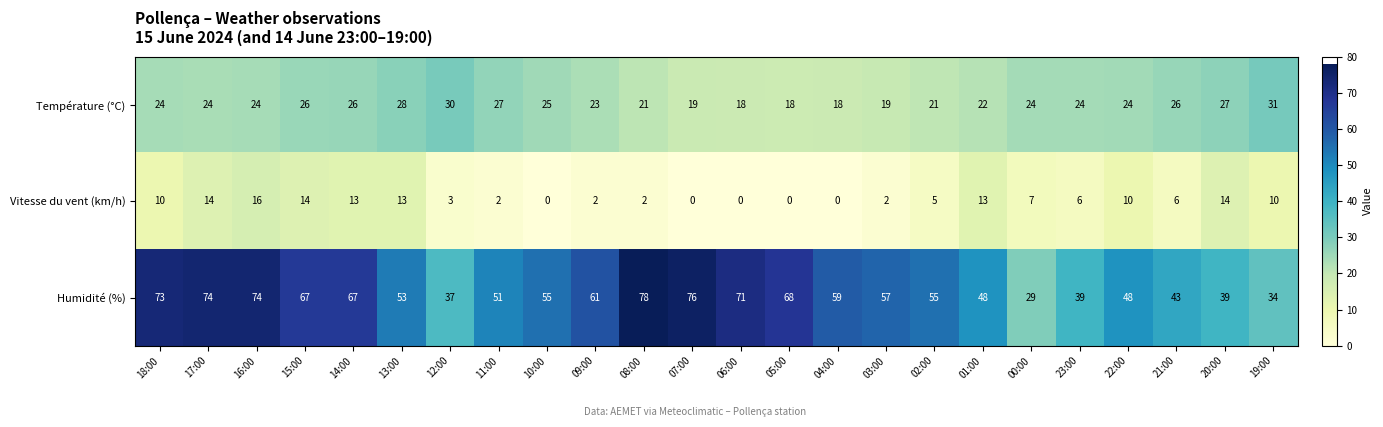

What is the average value of the Vitesse du vent (km/h) series?

7